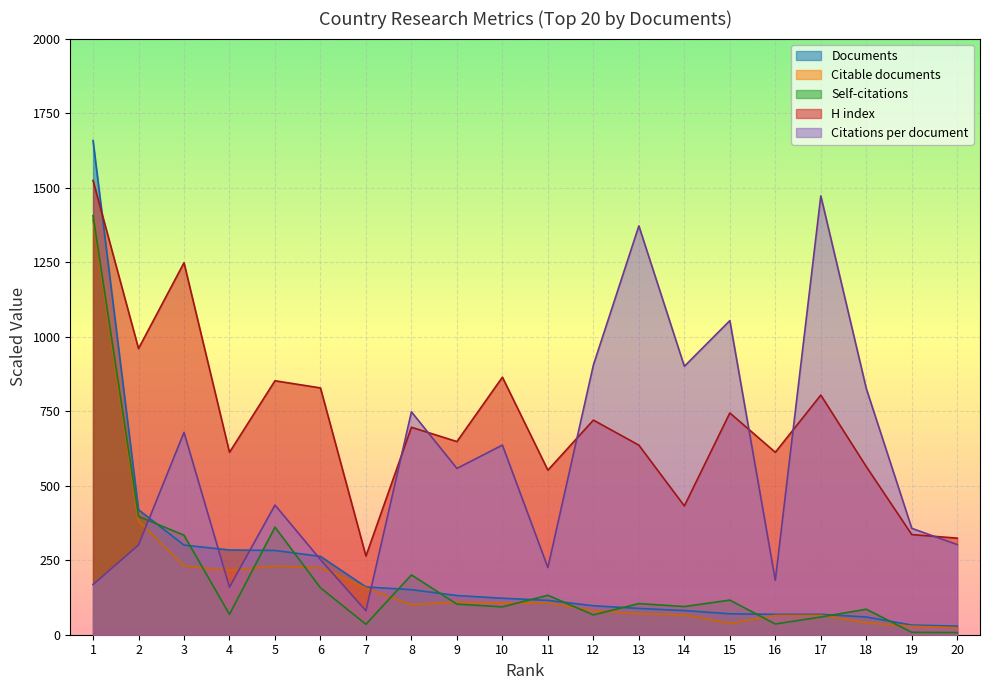

In H index, how many points are higher than both neighbors (excluding endpoints)?

7